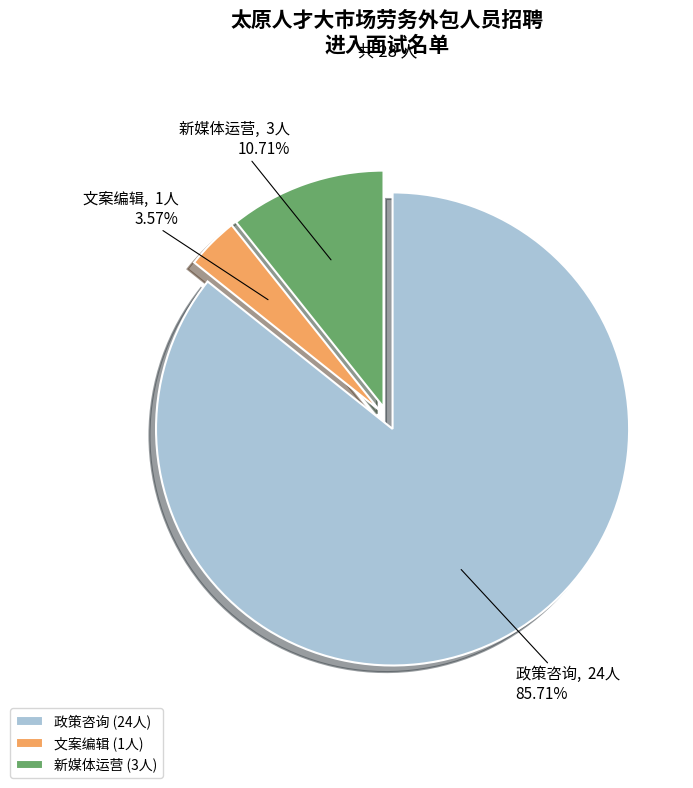

To the nearest percent, what is the average slice percentage?

33%